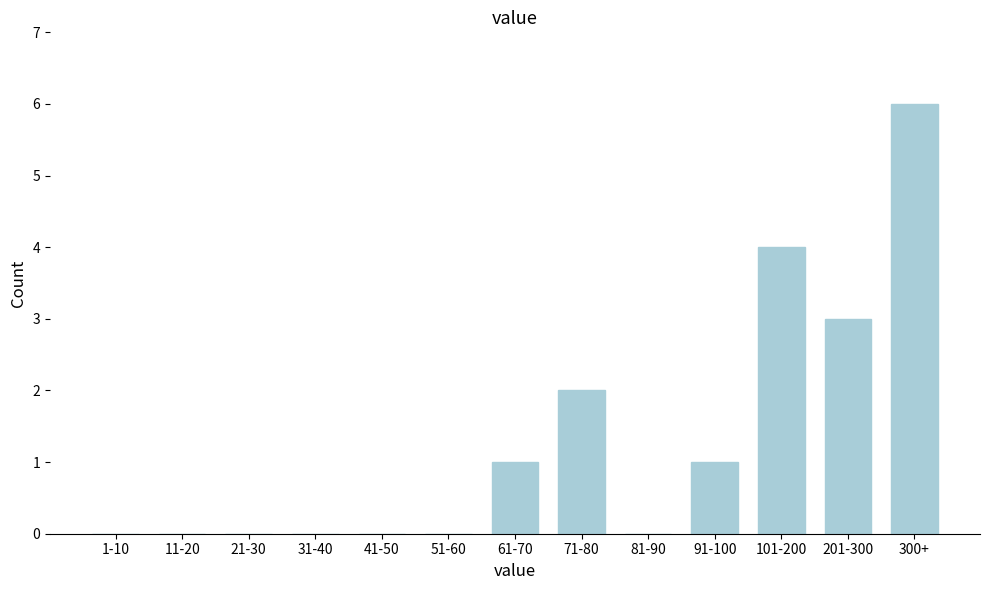

Reading left to right, list all the values displayed in this chart.

1-10=0	11-20=0	21-30=0	31-40=0	41-50=0	51-60=0	61-70=1	71-80=2	81-90=0	91-100=1	101-200=4	201-300=3	300+=6